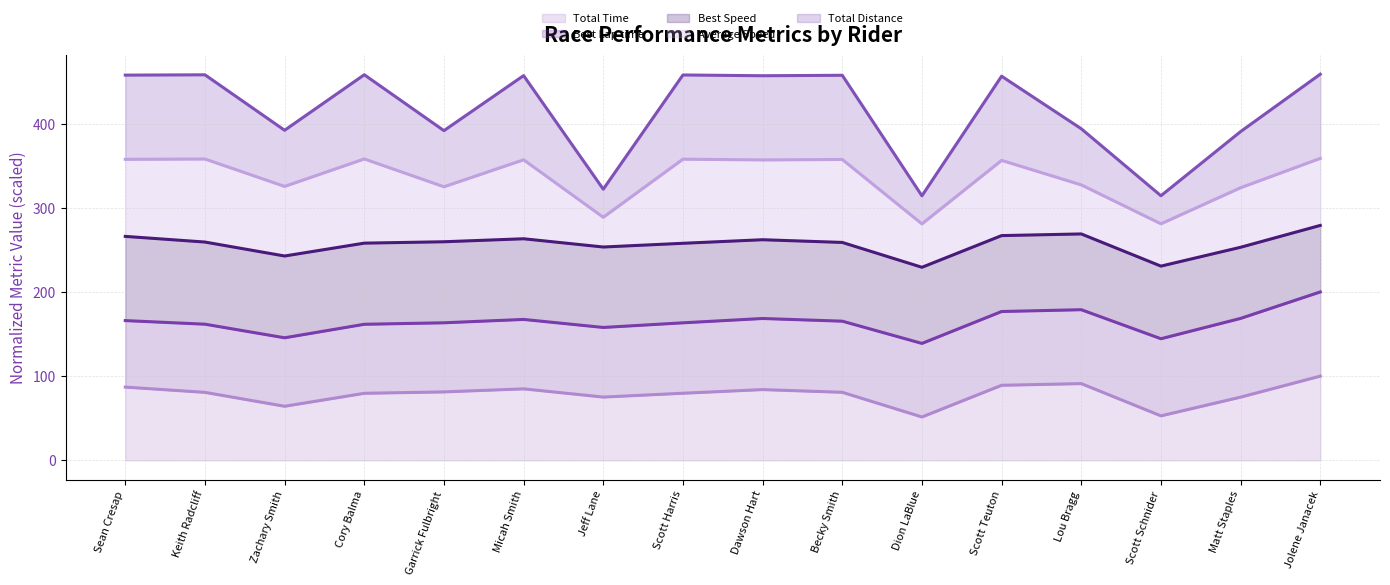

What is the label of the 12th point from the left?

Scott Teuton